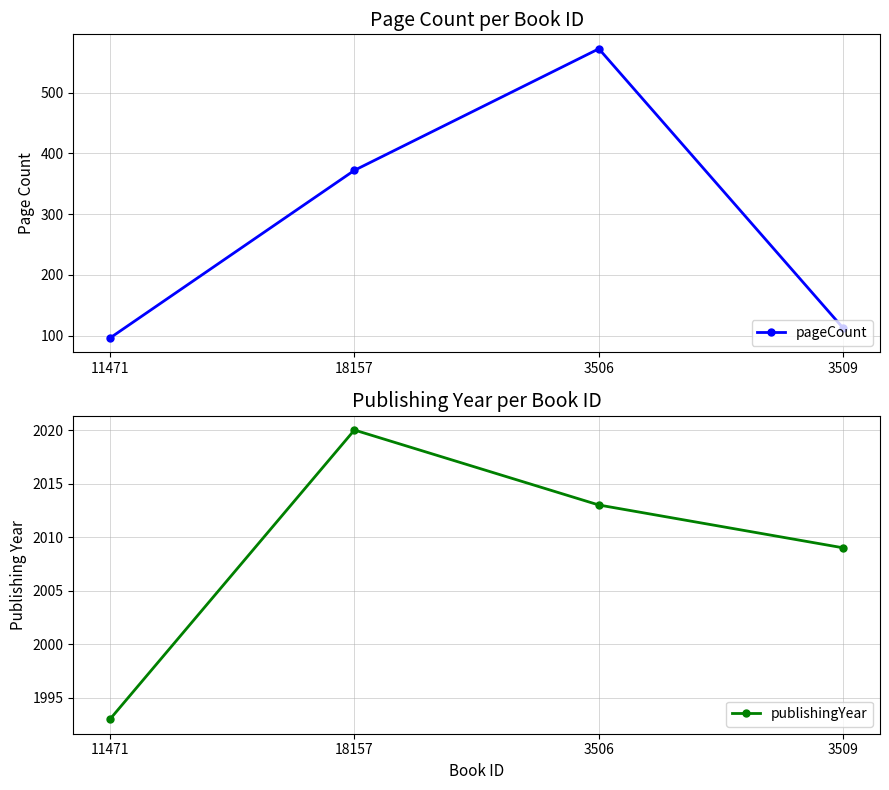

At 18157, list the series in order from largest to smallest.

publishingYear, pageCount